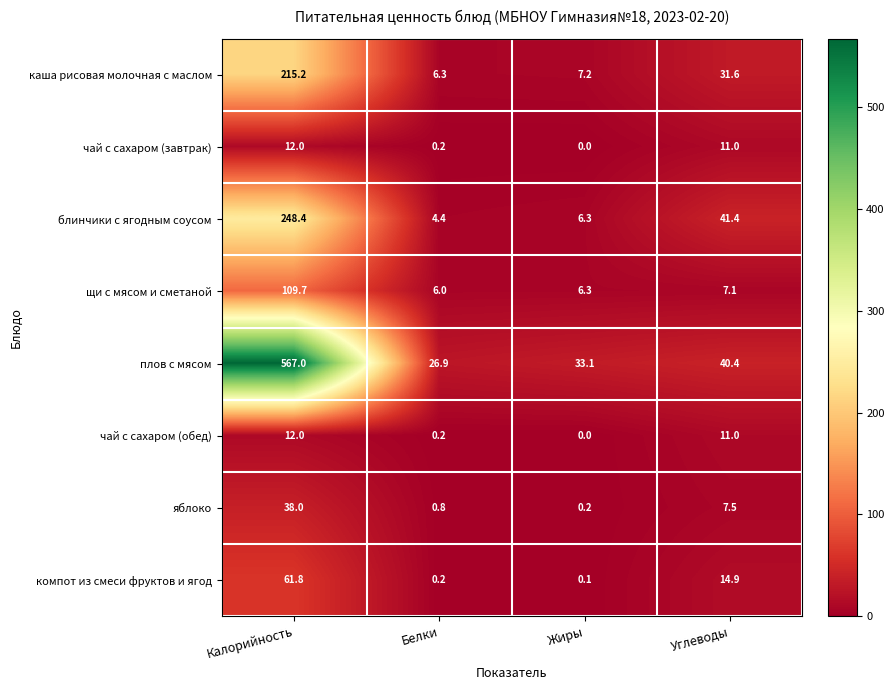

What is the spread (max minus min) of values at Калорийность?

555.0